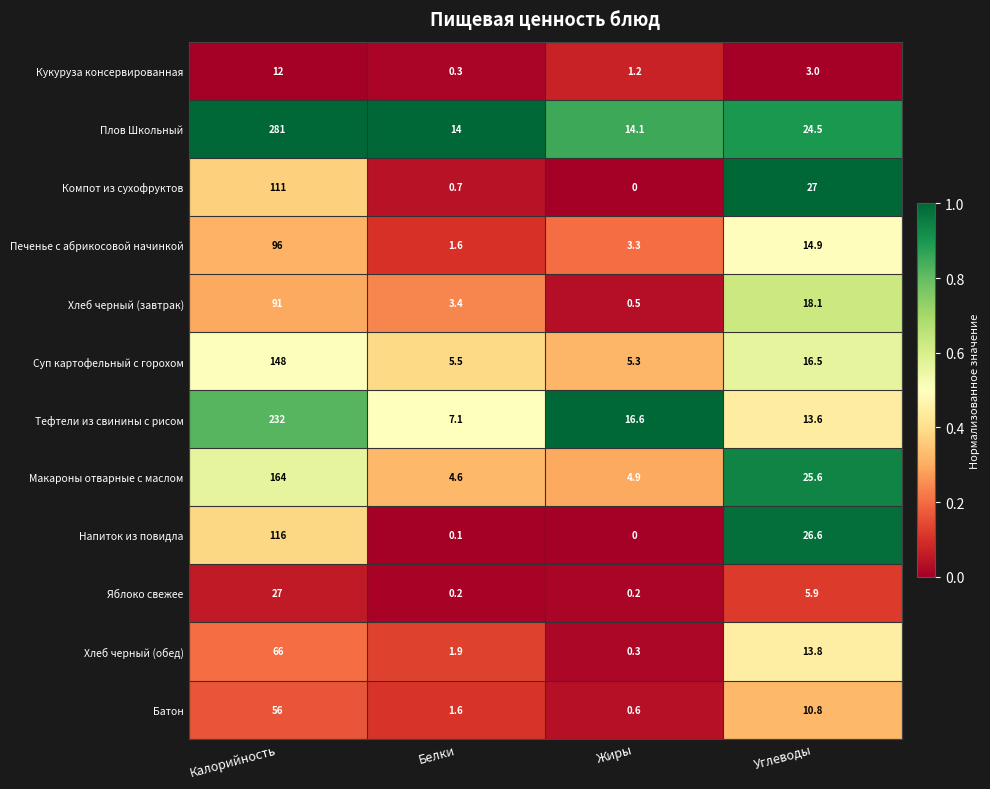

The Кукуруза консервированная series shows 20.7 at Калорийность. True or false?

False